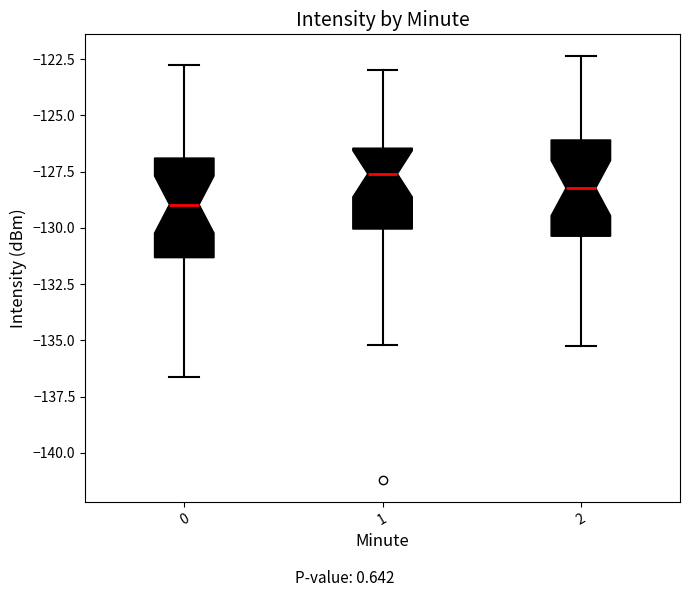

Which box has the highest median line?

1